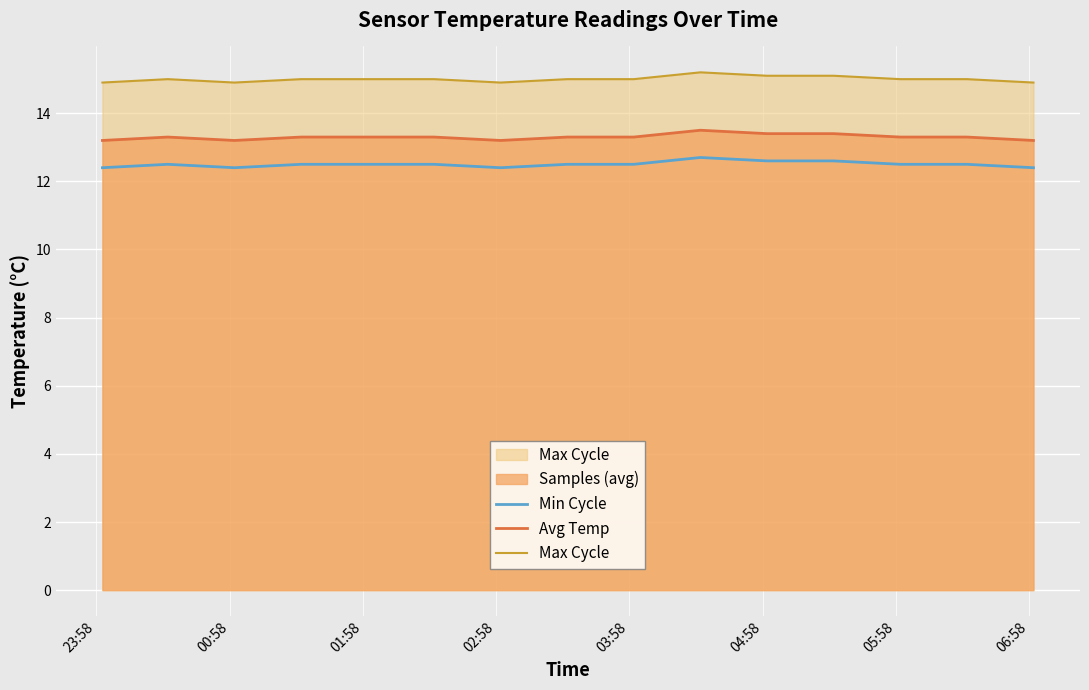

What is the smallest value displayed?

12.4